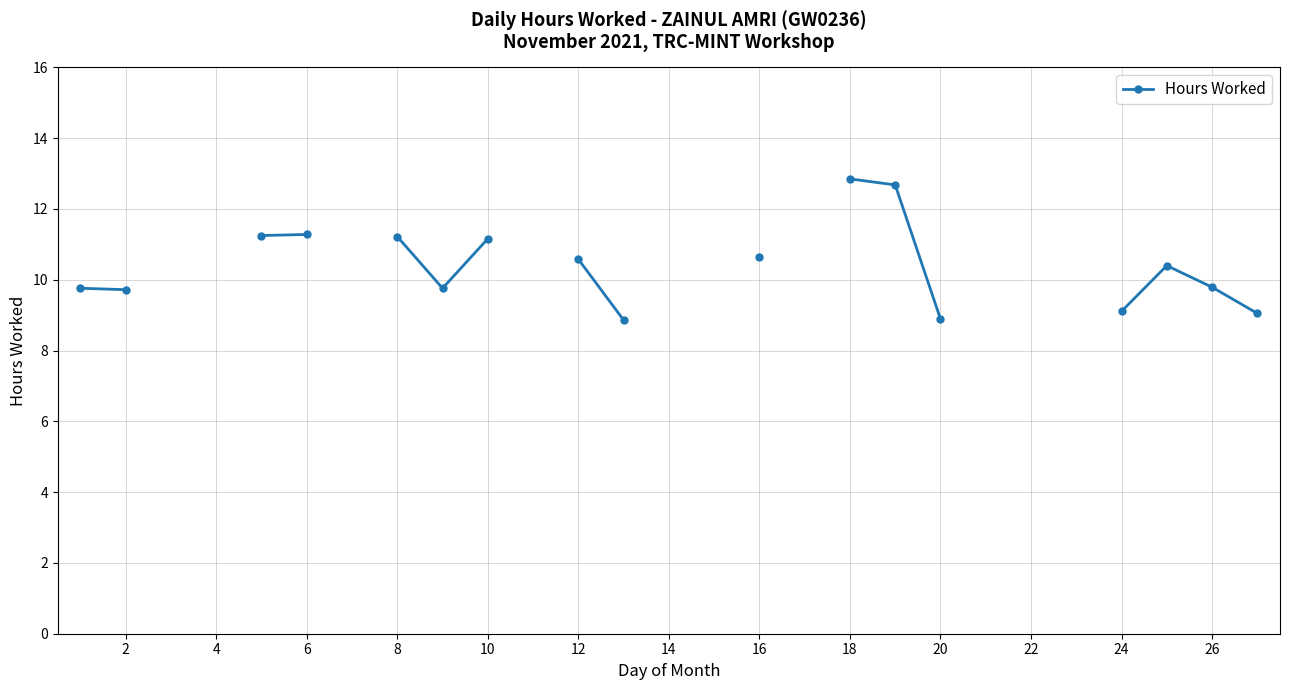

How many distinct data groups are displayed?

1